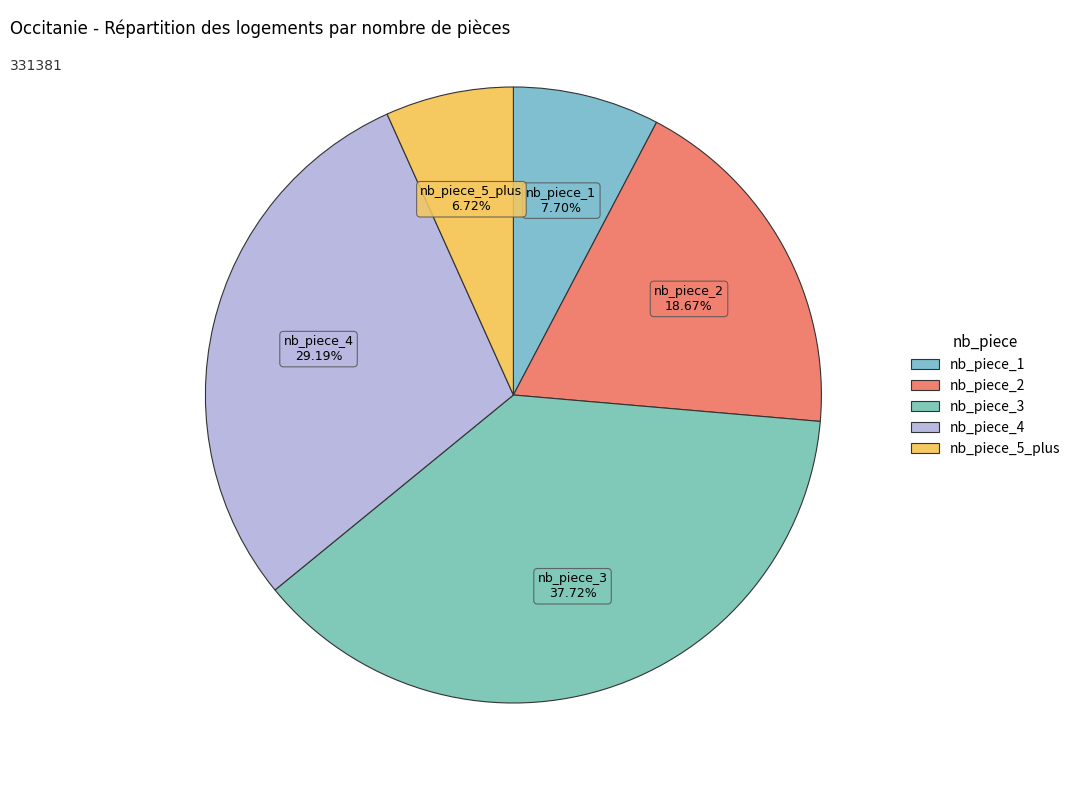

Which slice is the largest?

nb_piece_3